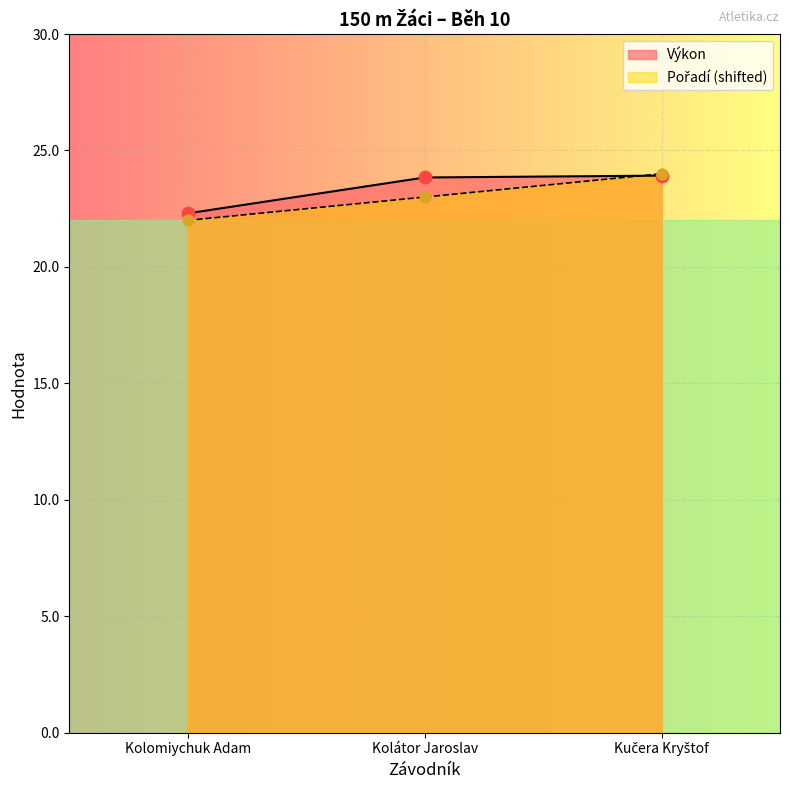

What are all the series names shown in the legend?

Pořadí, Výkon